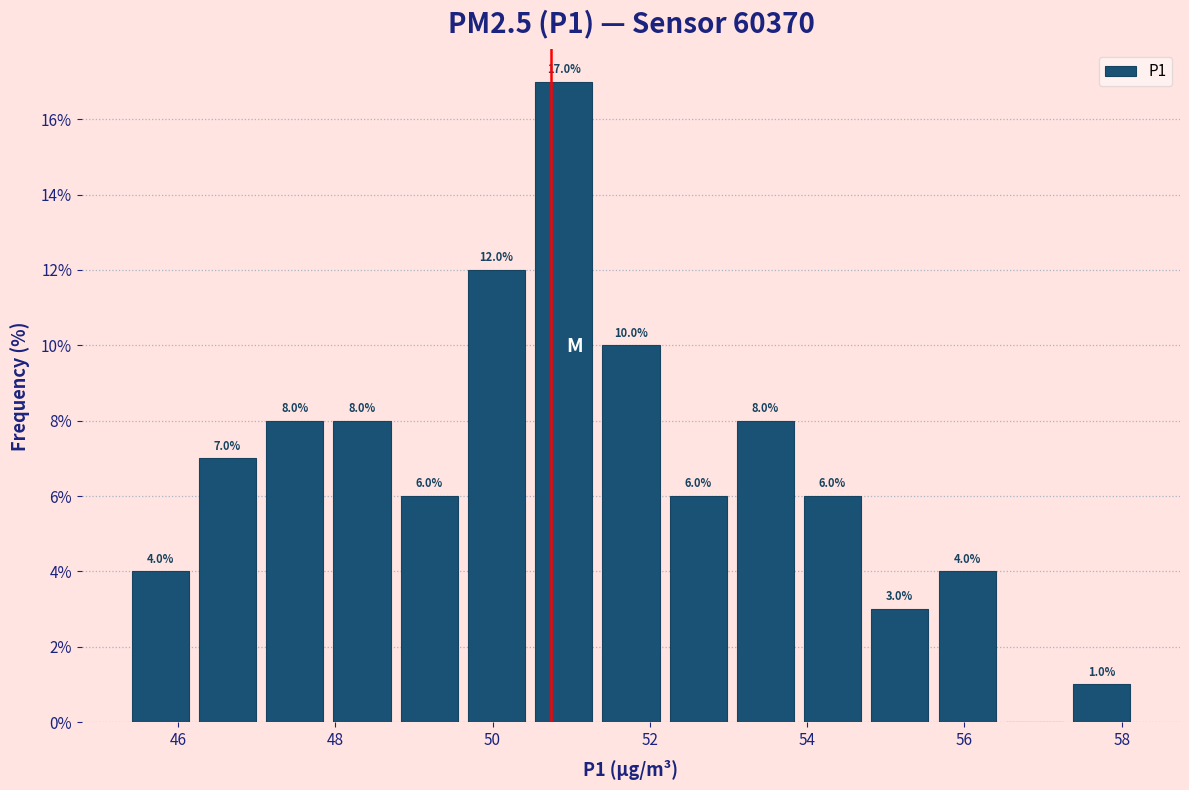

Over which range of the x-axis is the bar tallest?

50.4 to 51.4